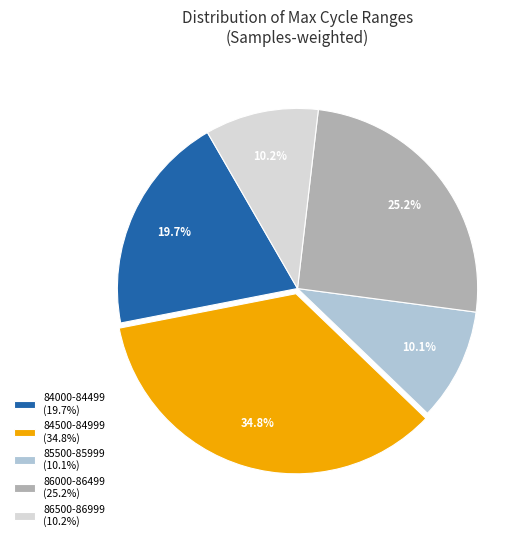

Is 84000-84499 (19.7%) the majority of the pie?

No